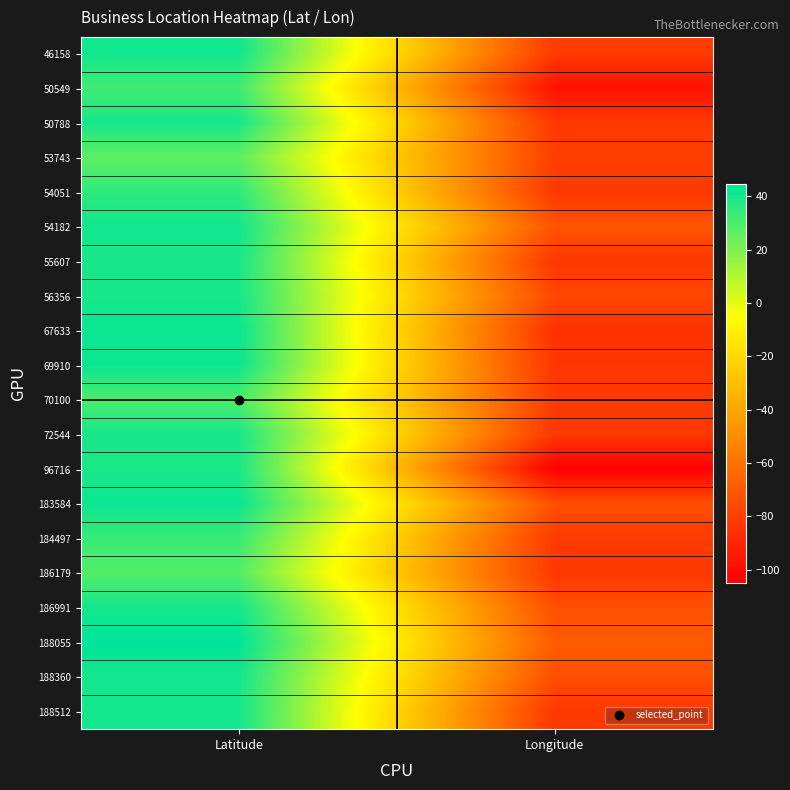

At which category does the chart reach its minimum across all series?

Longitude